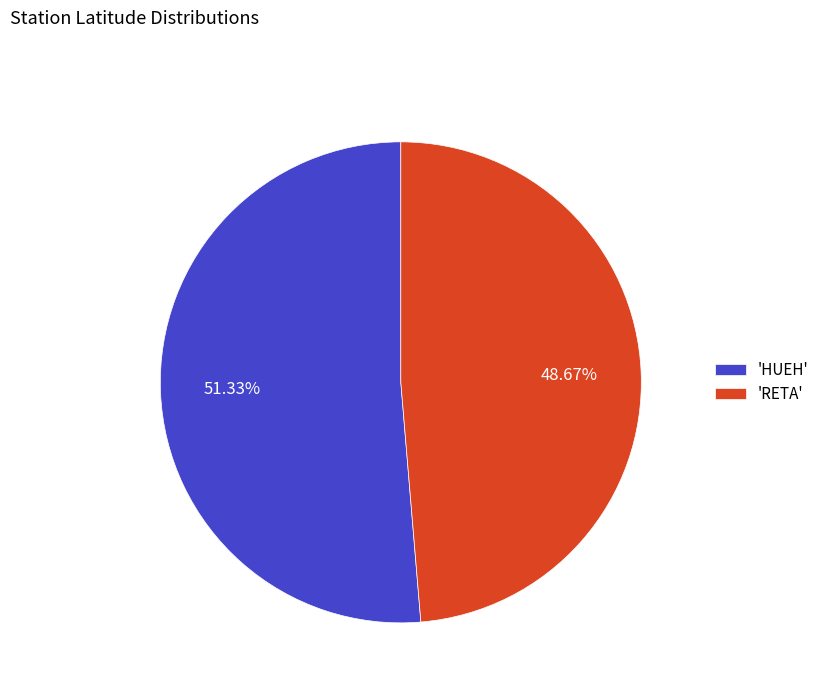

Which category accounts for the majority?

'HUEH'